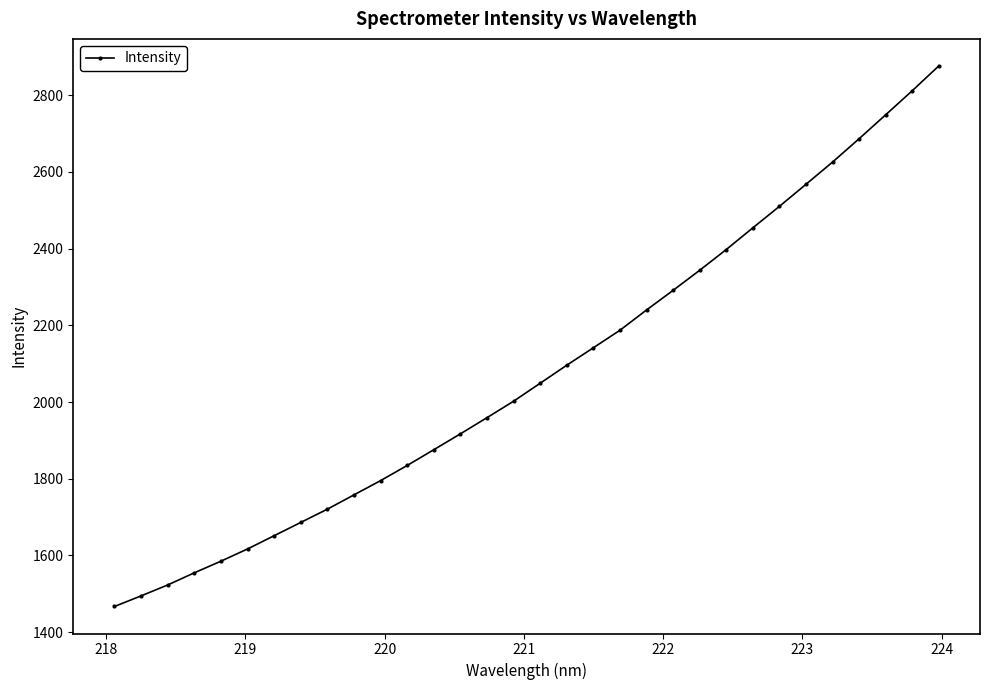

What is the maximum value shown in the chart?

2876.4